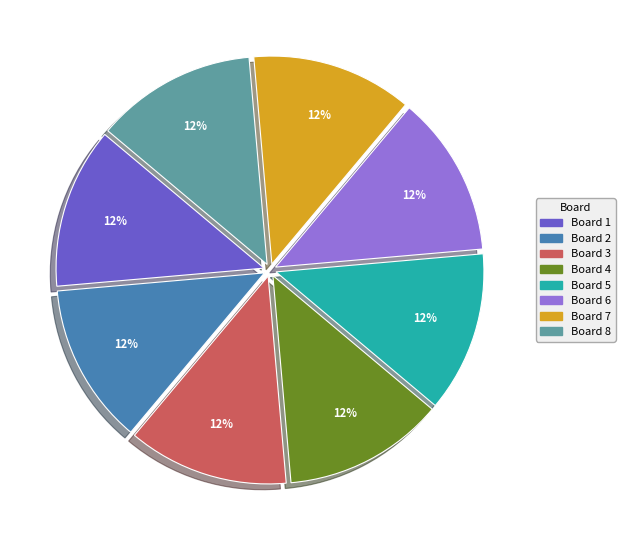

Is it true that Board 8 is 13% of the pie?

True